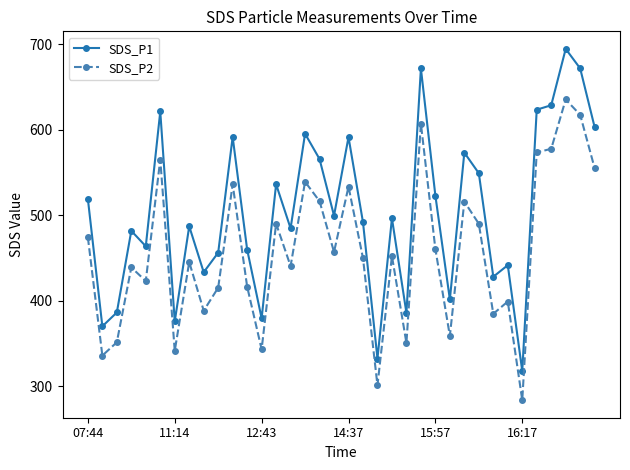

At how many categories does at least one series exceed 640?

3